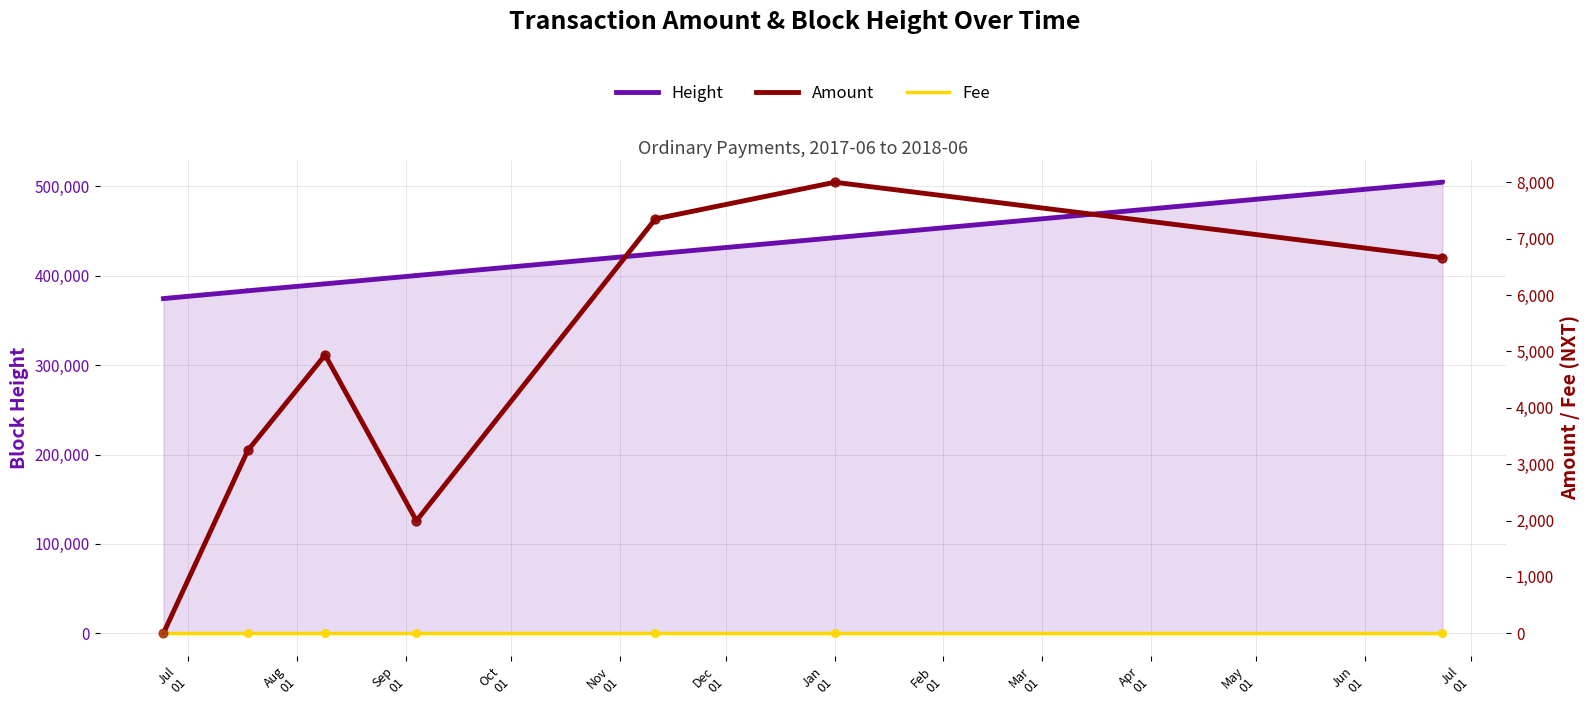

Is the value of Amount at Dec
01 greater than the value of Fee at Apr
01?

Yes